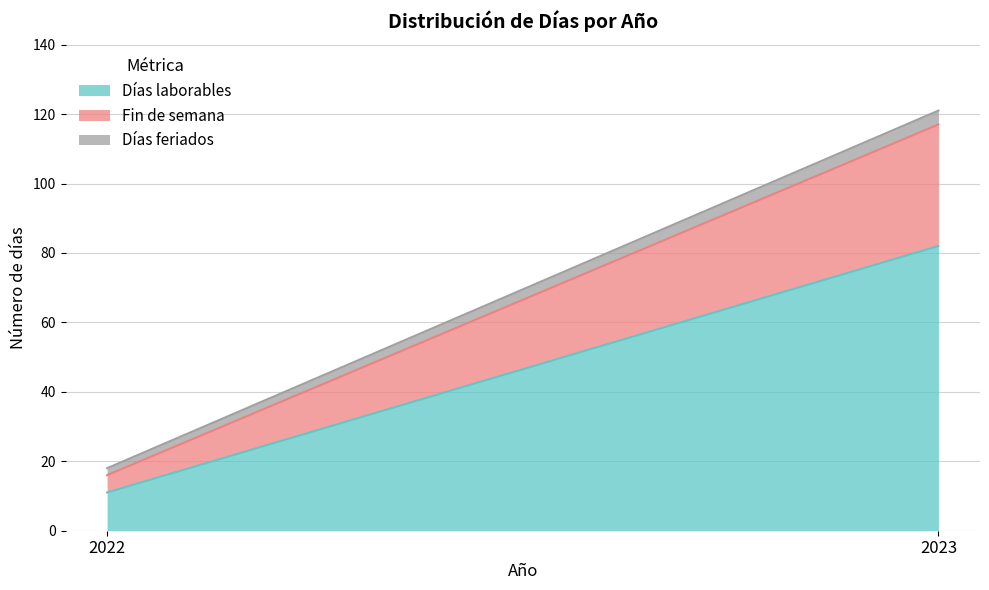

Reading left to right, what are all the values shown in this chart?

Días laborables: 11	82
Fin de semana: 5	35
Días feriados: 2	4